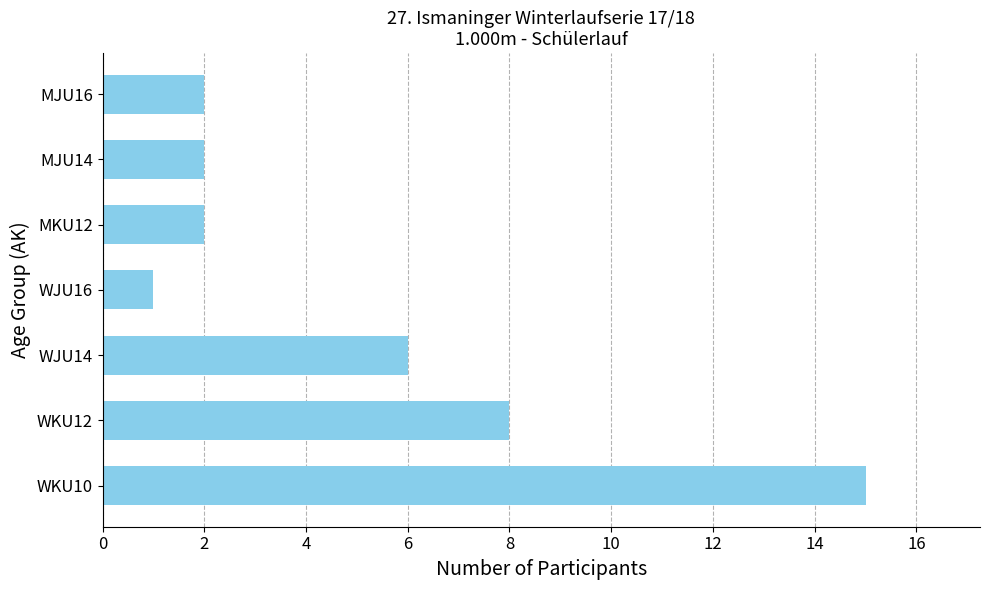

What is the change in value from WKU10 to MKU12?

-13